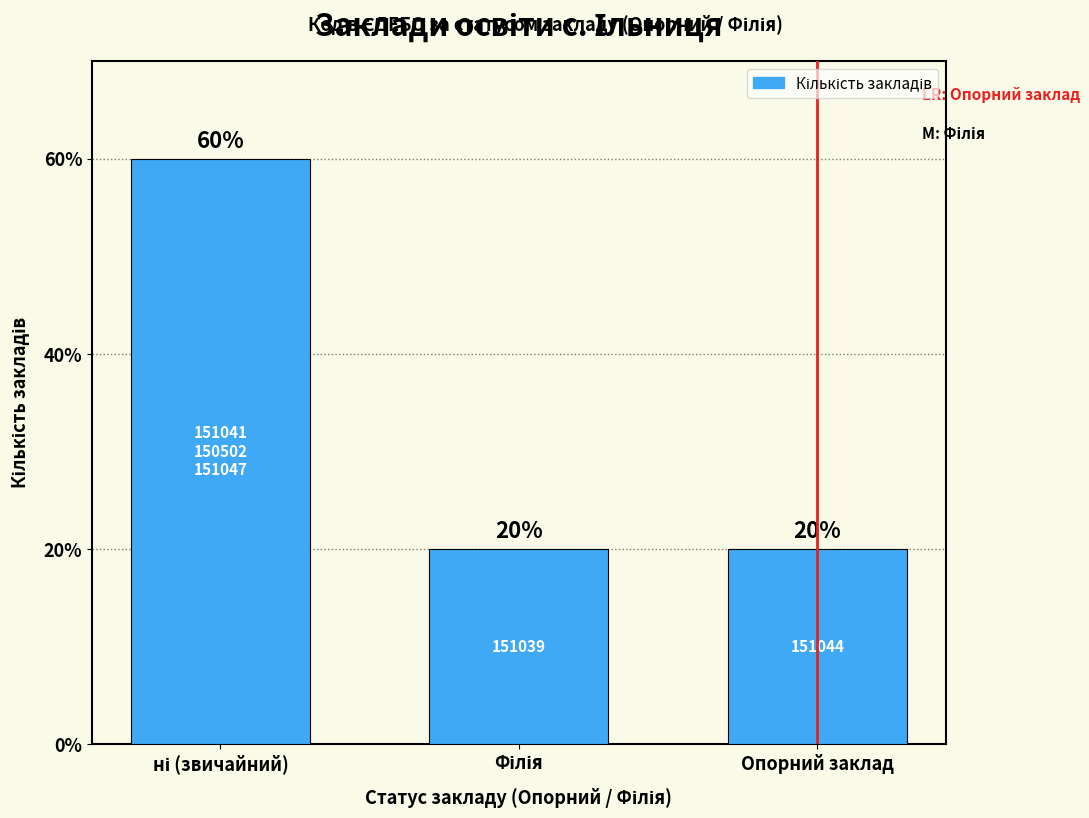

Are the bars horizontal?

No